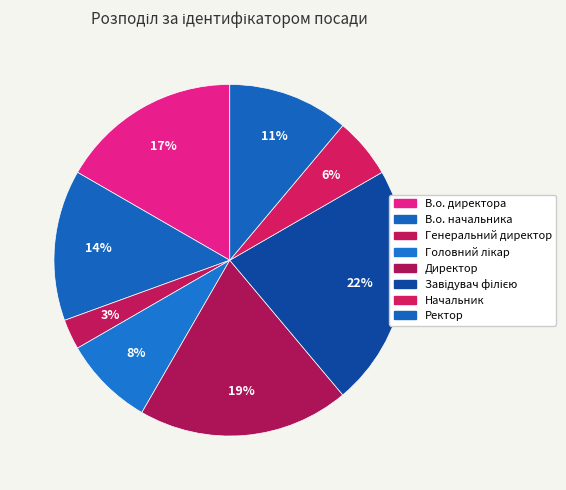

How many slices are in this pie chart?

8